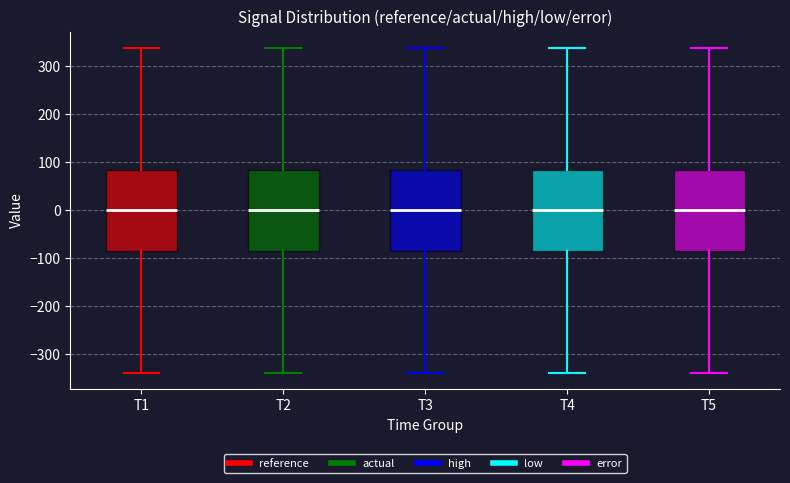

Reading left to right, read every box against the y-axis: the position of its median line, the range the box covers, and the ends of its whiskers. The values are not printed on the chart, so give them approximately, as read against the axis.

T1: median 0, box -80 to 80, whiskers -340 to 340
T2: median 0, box -80 to 80, whiskers -340 to 340
T3: median 0, box -80 to 80, whiskers -340 to 340
T4: median 0, box -80 to 80, whiskers -340 to 340
T5: median 0, box -80 to 80, whiskers -340 to 340